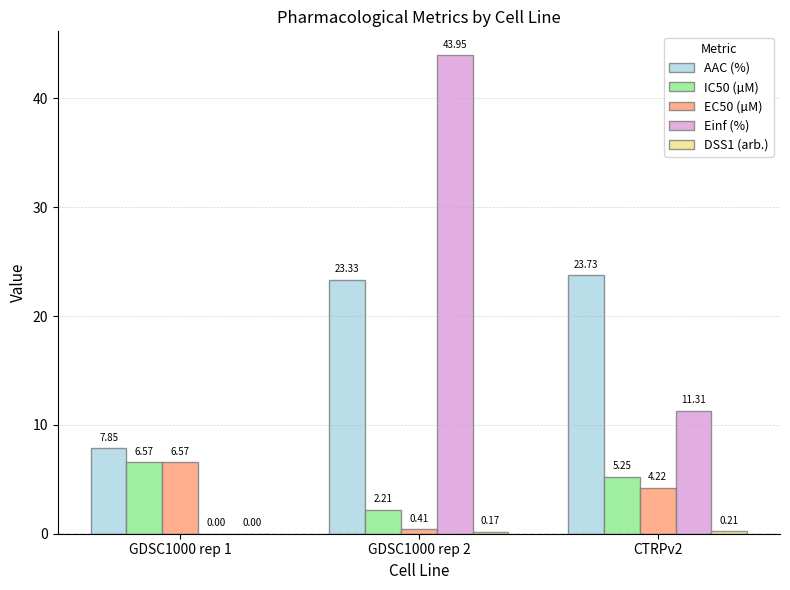

Is it true that AAC (%) equals 40.1 at GDSC1000 rep 2?

False